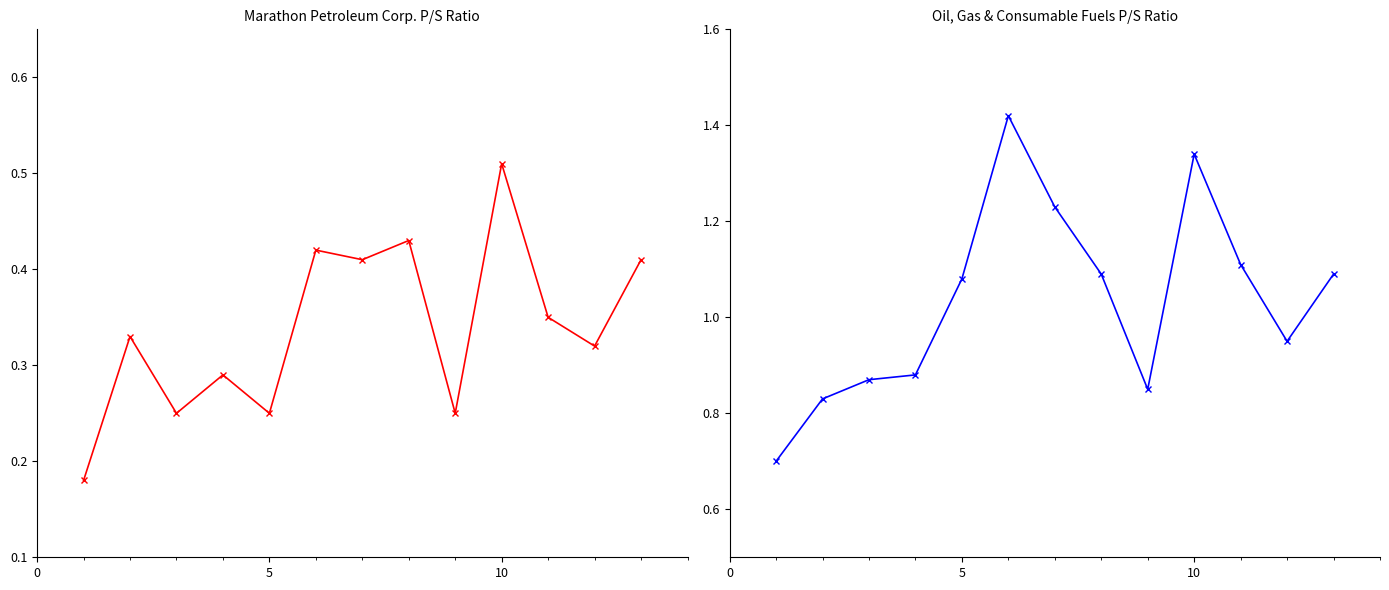

At 10, list the series in order from smallest to largest.

Marathon Petroleum Corp., Oil, Gas & Consumable Fuels